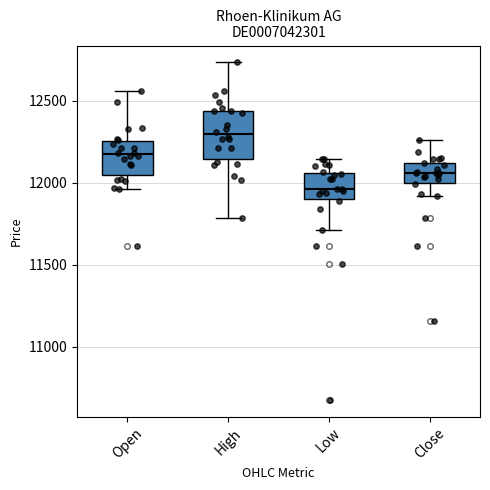

Reading left to right, read every box against the y-axis: the position of its median line, the range the box covers, and the ends of its whiskers. The values are not printed on the chart, so give them approximately, as read against the axis.

Open: median 12150, box 12050 to 12250, whiskers 11950 to 12550
High: median 12300, box 12150 to 12450, whiskers 11800 to 12750
Low: median 11950, box 11900 to 12050, whiskers 11700 to 12150
Close: median 12050, box 12000 to 12100, whiskers 11900 to 12250